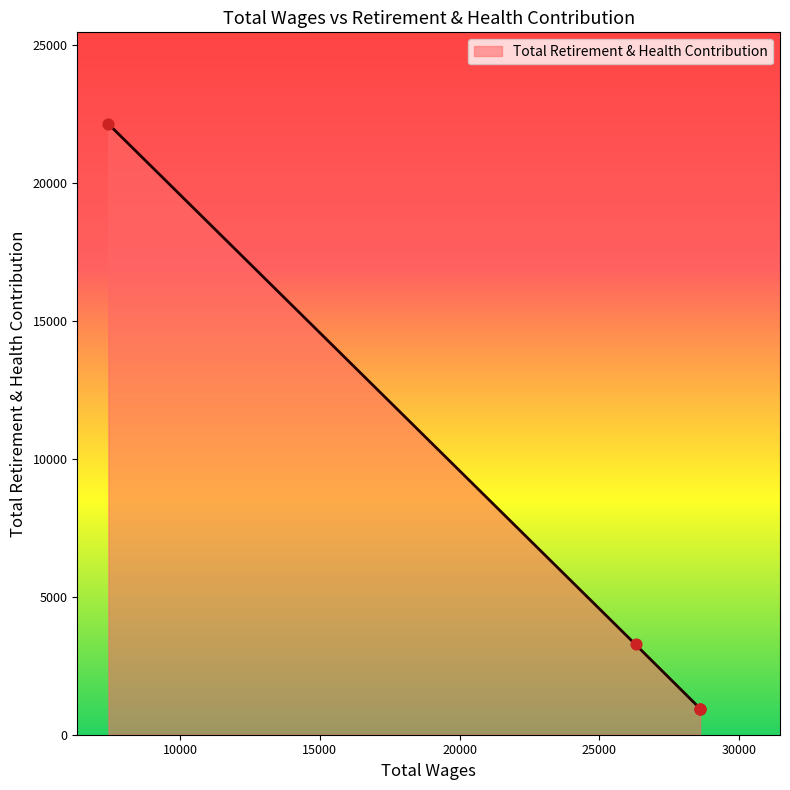

What is the change in value from 28615.0 to 26303.0?

+2324